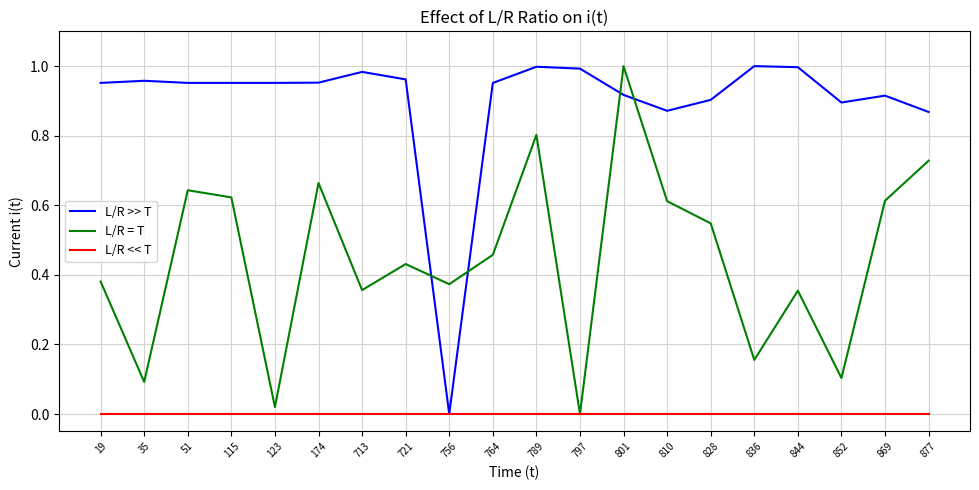

Between which two adjacent categories do L/R >> T and L/R = T first intersect?

721 and 756